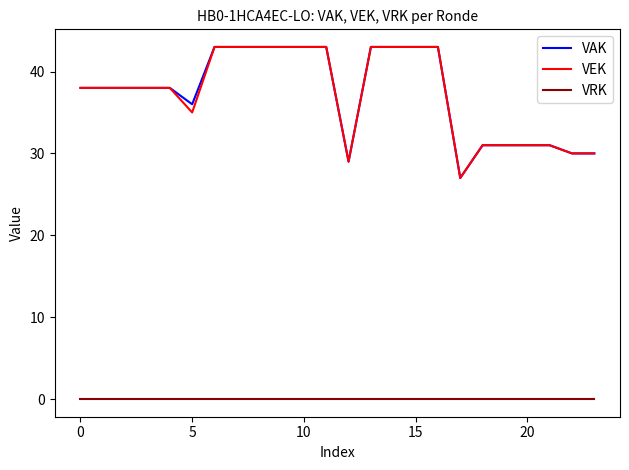

What is the maximum value for VEK?

43